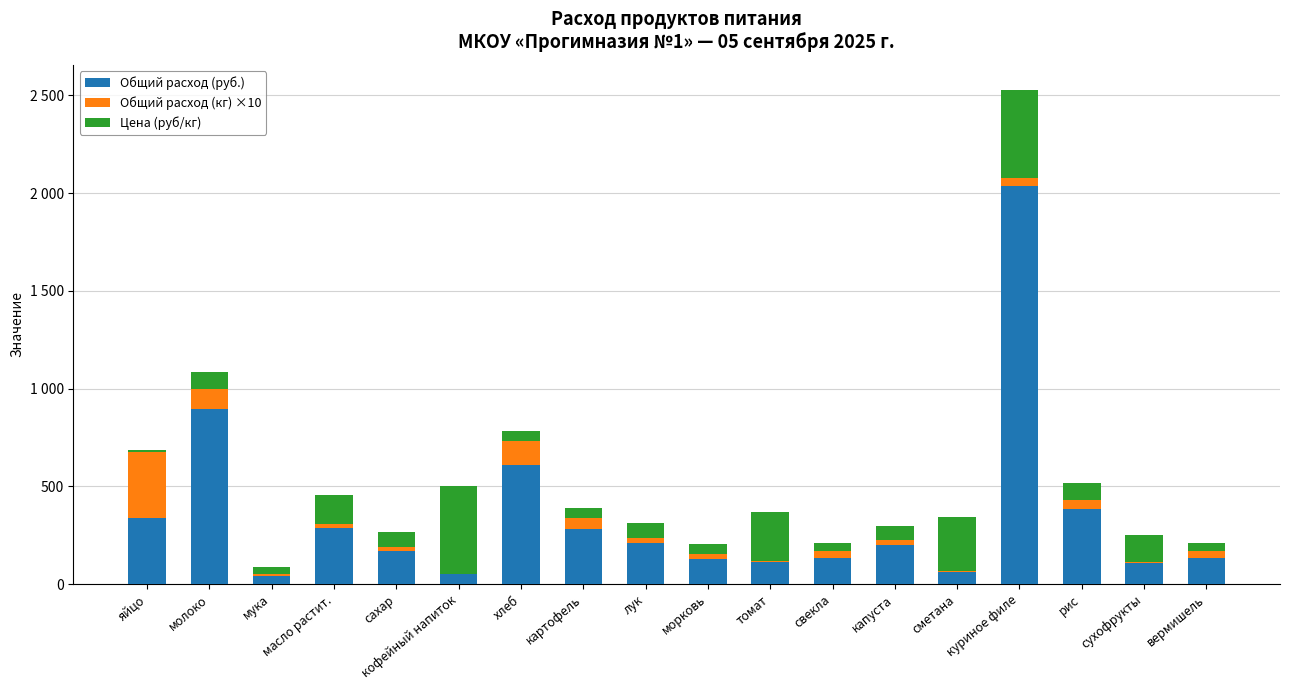

Does the chart contain stacked bars?

Yes